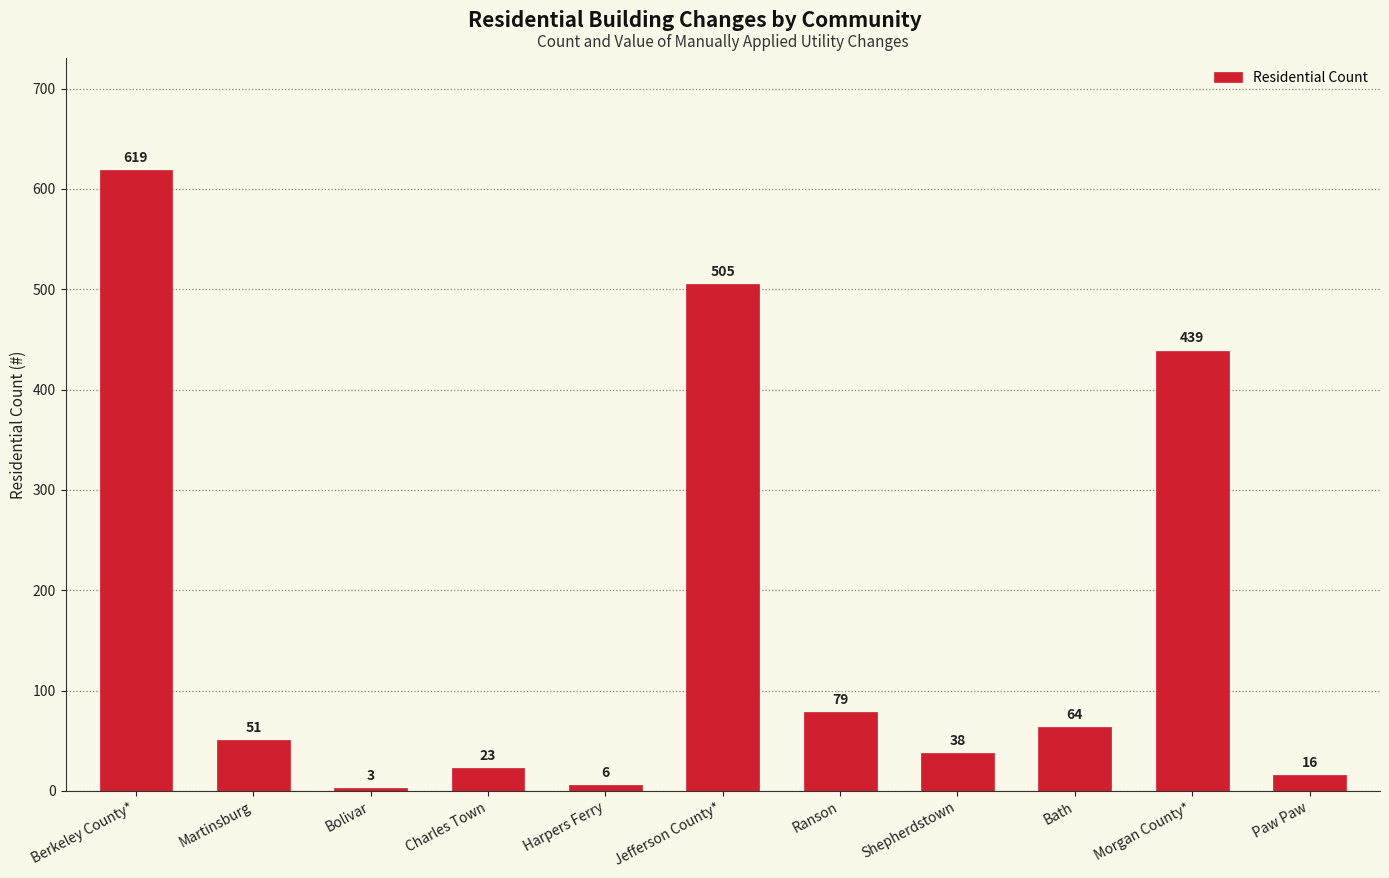

Reading right to left, list all the values displayed in this chart.

Paw Paw=16	Morgan County*=439	Bath=64	Shepherdstown=38	Ranson=79	Jefferson County*=505	Harpers Ferry=6	Charles Town=23	Bolivar=3	Martinsburg=51	Berkeley County*=619